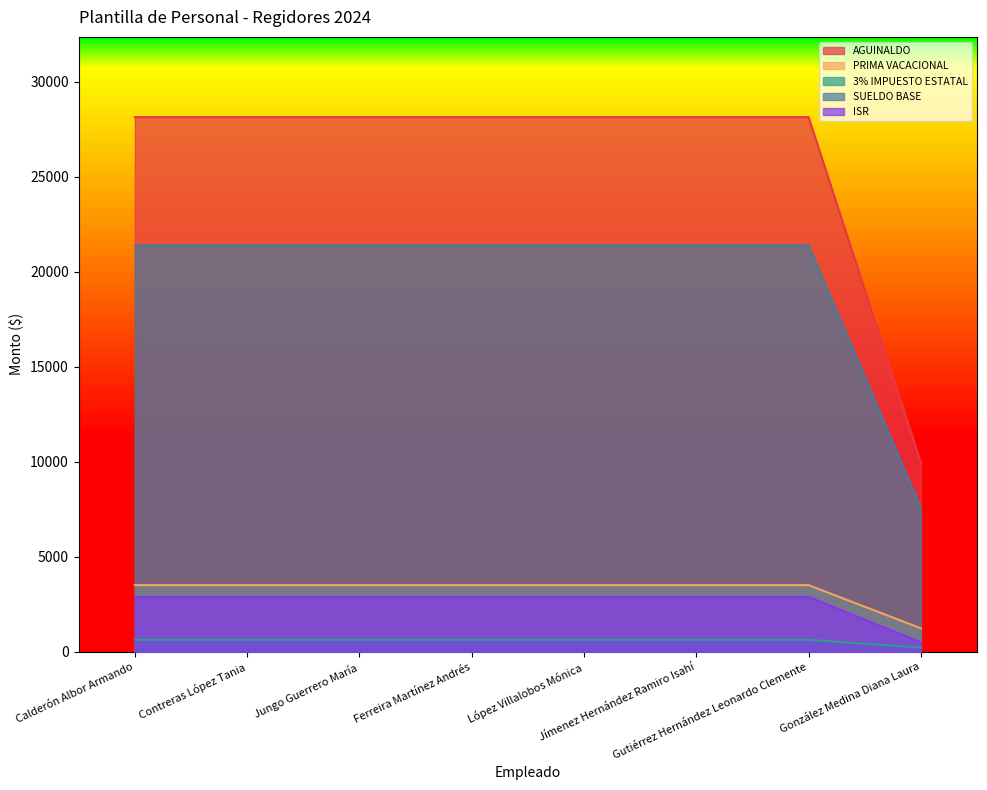

How many lines are shown in the chart?

5